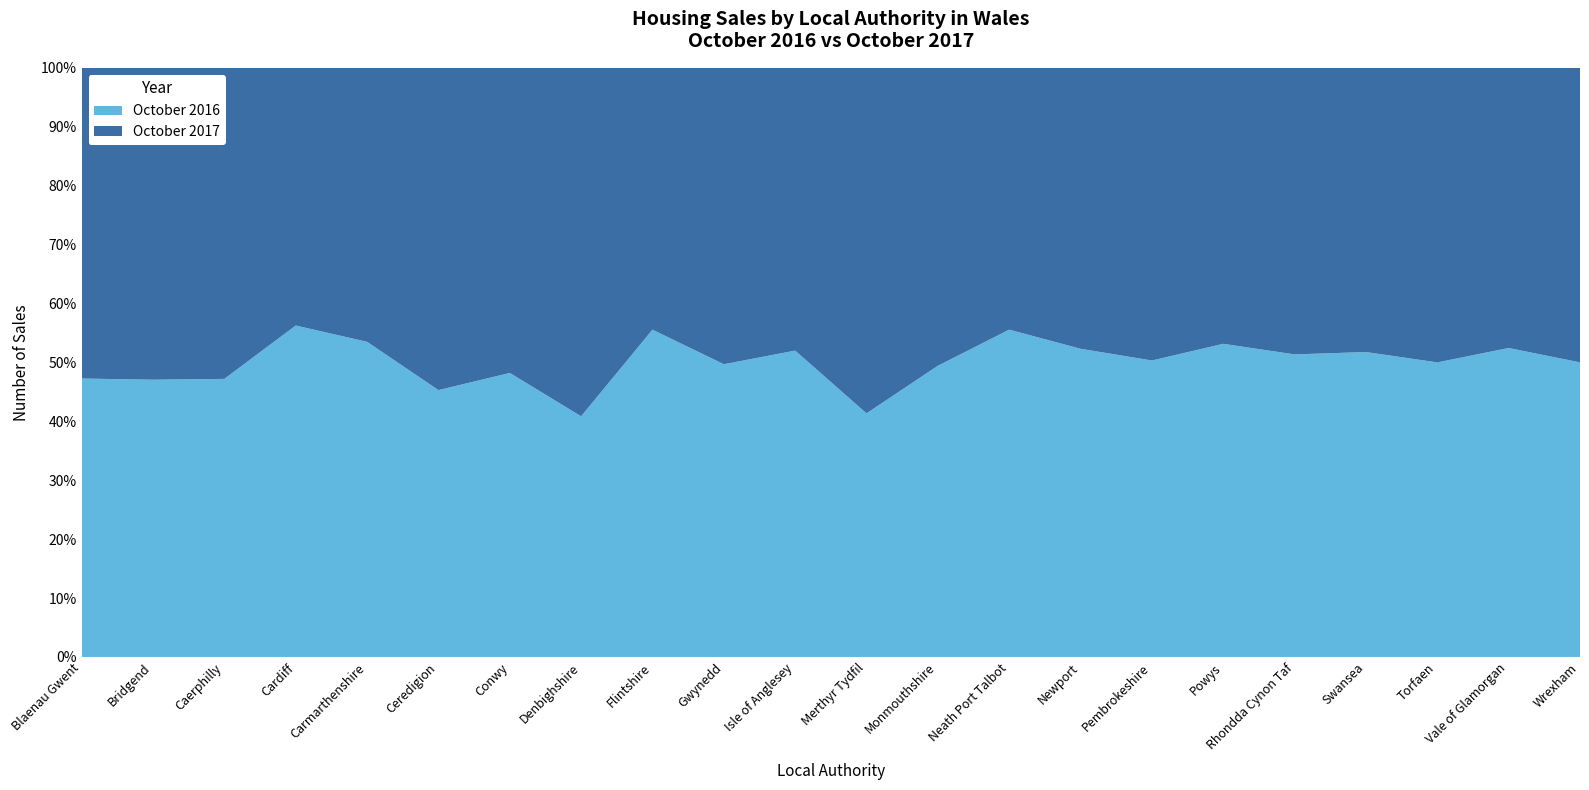

Reading right to left, extract all data points from this chart.

October 2017: Wrexham=138	Vale of Glamorgan=185	Torfaen=121	Swansea=261	Rhondda Cynon Taf=269	Powys=141	Pembrokeshire=156	Newport=196	Neath Port Talbot=148	Monmouthshire=132	Merthyr Tydfil=61	Isle of Anglesey=96	Gwynedd=160	Flintshire=176	Denbighshire=139	Conwy=188	Ceredigion=93	Carmarthenshire=233	Cardiff=402	Caerphilly=217	Bridgend=180	Blaenau Gwent=77
October 2016: Wrexham=138	Vale of Glamorgan=204	Torfaen=121	Swansea=280	Rhondda Cynon Taf=284	Powys=160	Pembrokeshire=158	Newport=215	Neath Port Talbot=185	Monmouthshire=129	Merthyr Tydfil=43	Isle of Anglesey=104	Gwynedd=158	Flintshire=220	Denbighshire=96	Conwy=175	Ceredigion=77	Carmarthenshire=268	Cardiff=517	Caerphilly=194	Bridgend=160	Blaenau Gwent=69